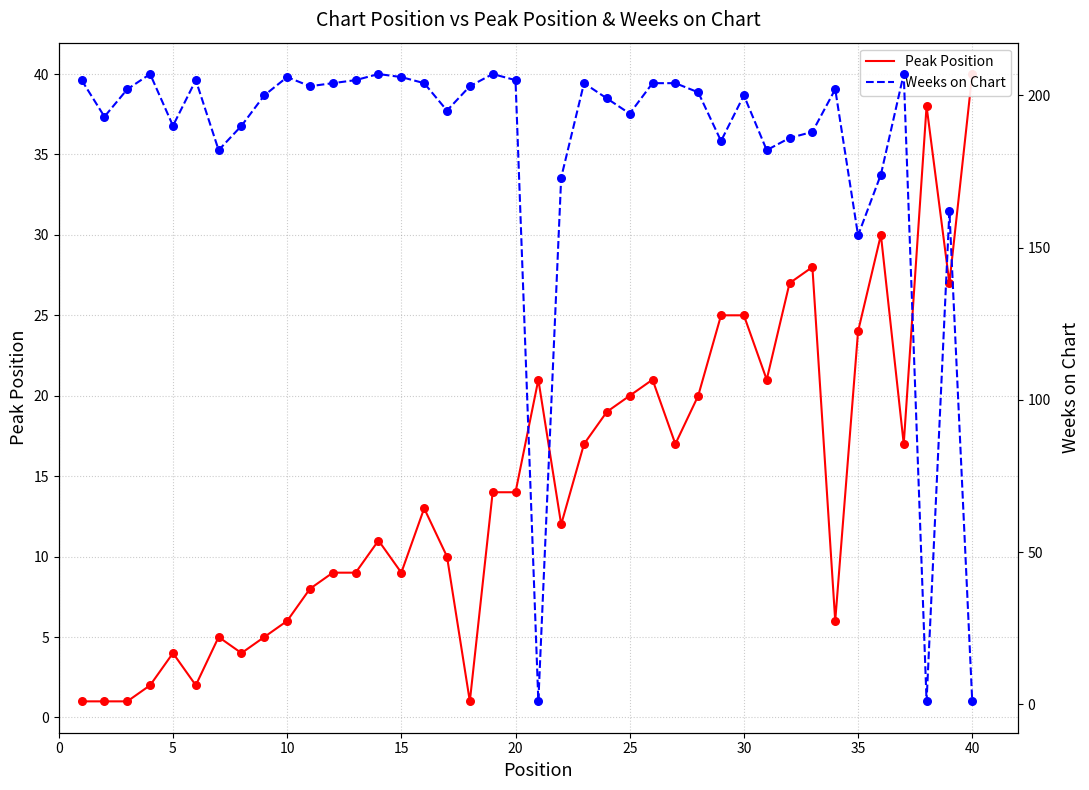

Which series has the largest total across all categories?

Weeks on Chart